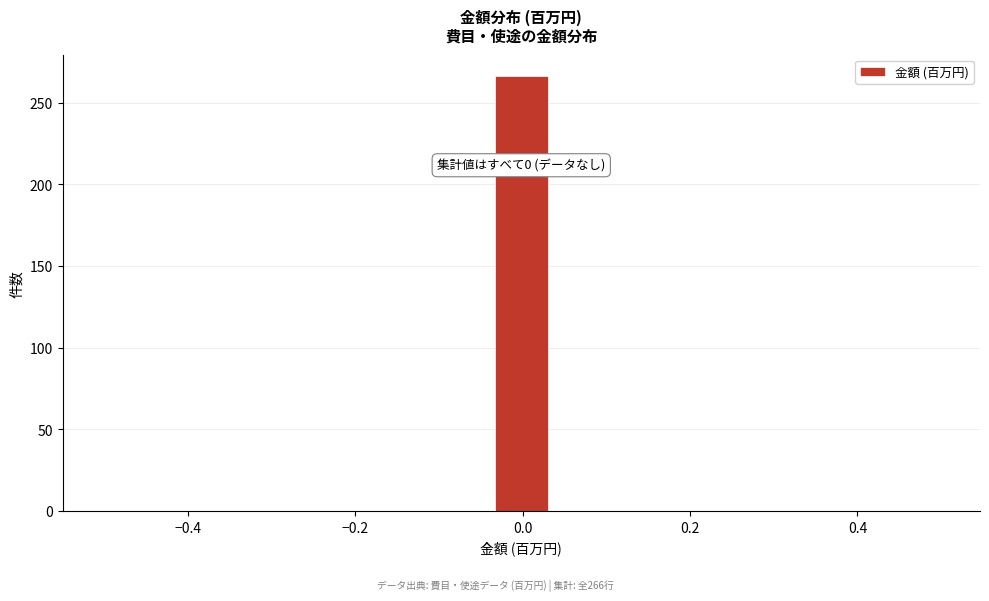

Read against the x-axis, roughly where is the centre of the tallest bar?

0.00